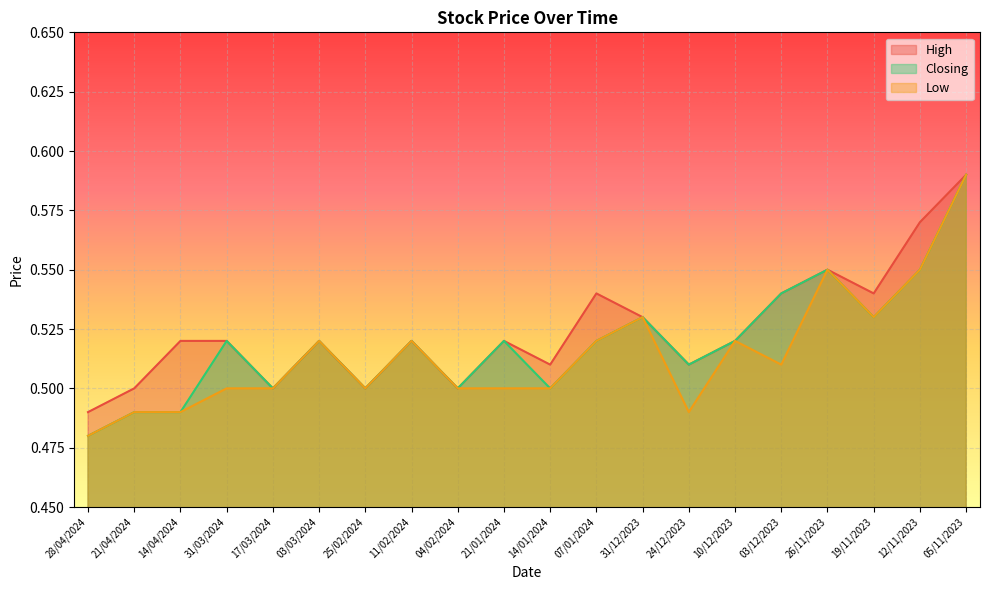

True or false: Low and Closing intersect in this chart.

False